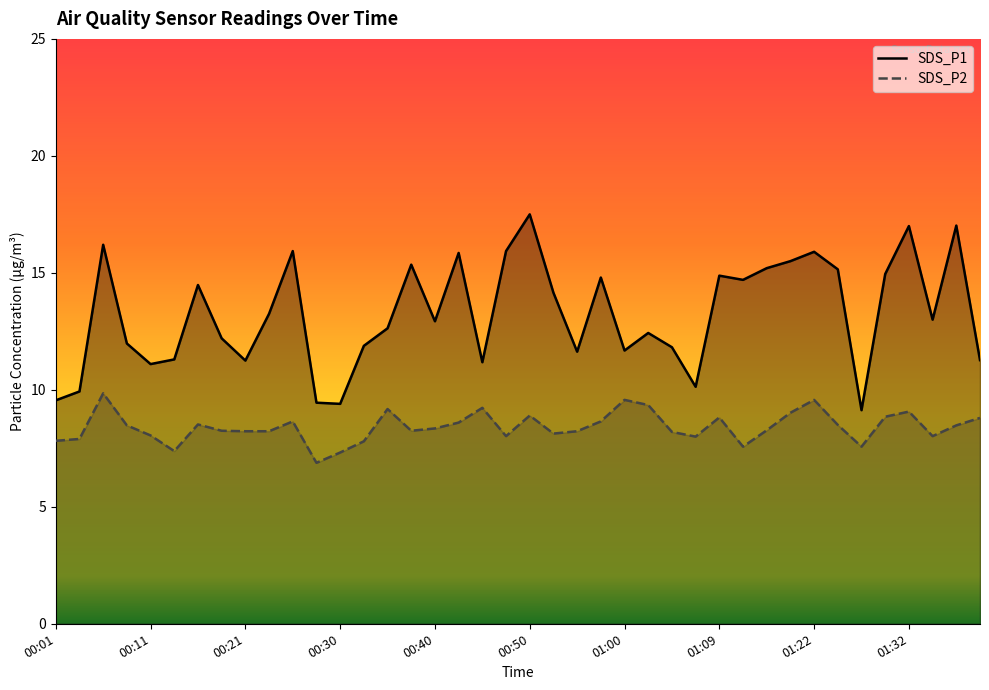

What is the sum of the SDS_P1 values at 01:02 and 00:35?

25.1